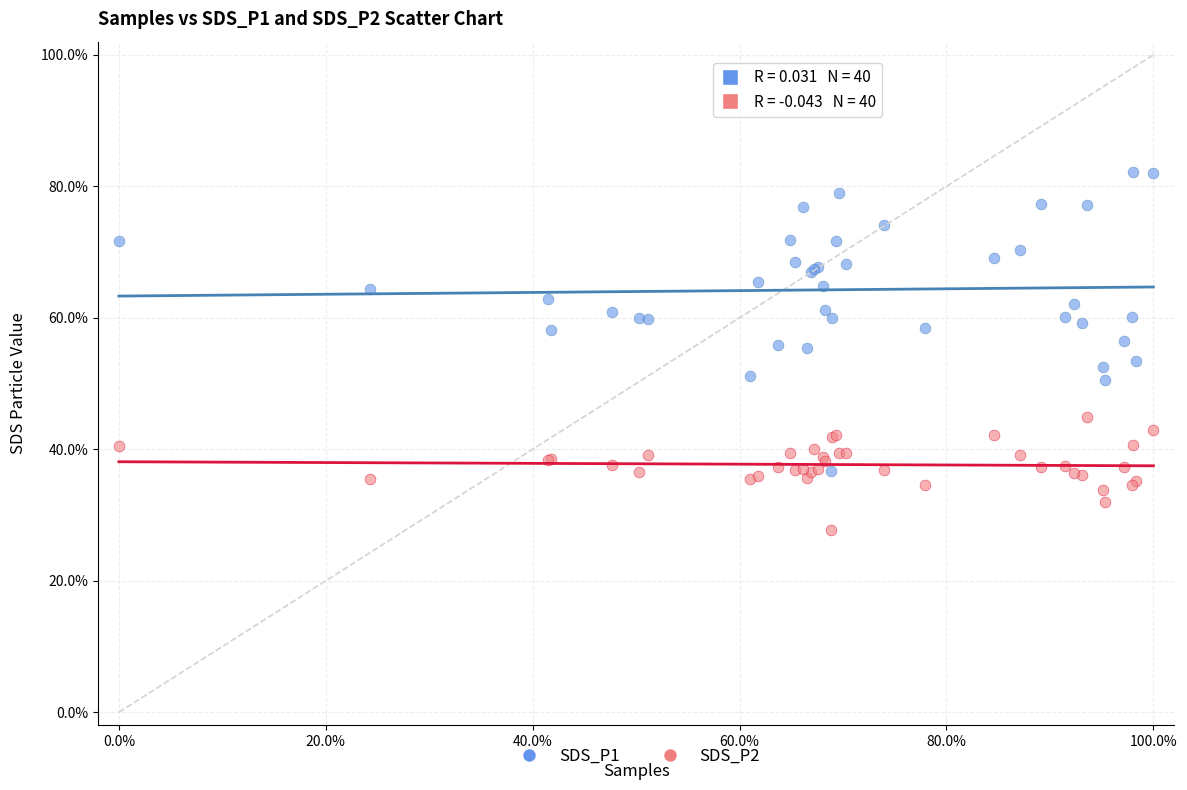

Which series contains the highest Y value?

SDS_P1